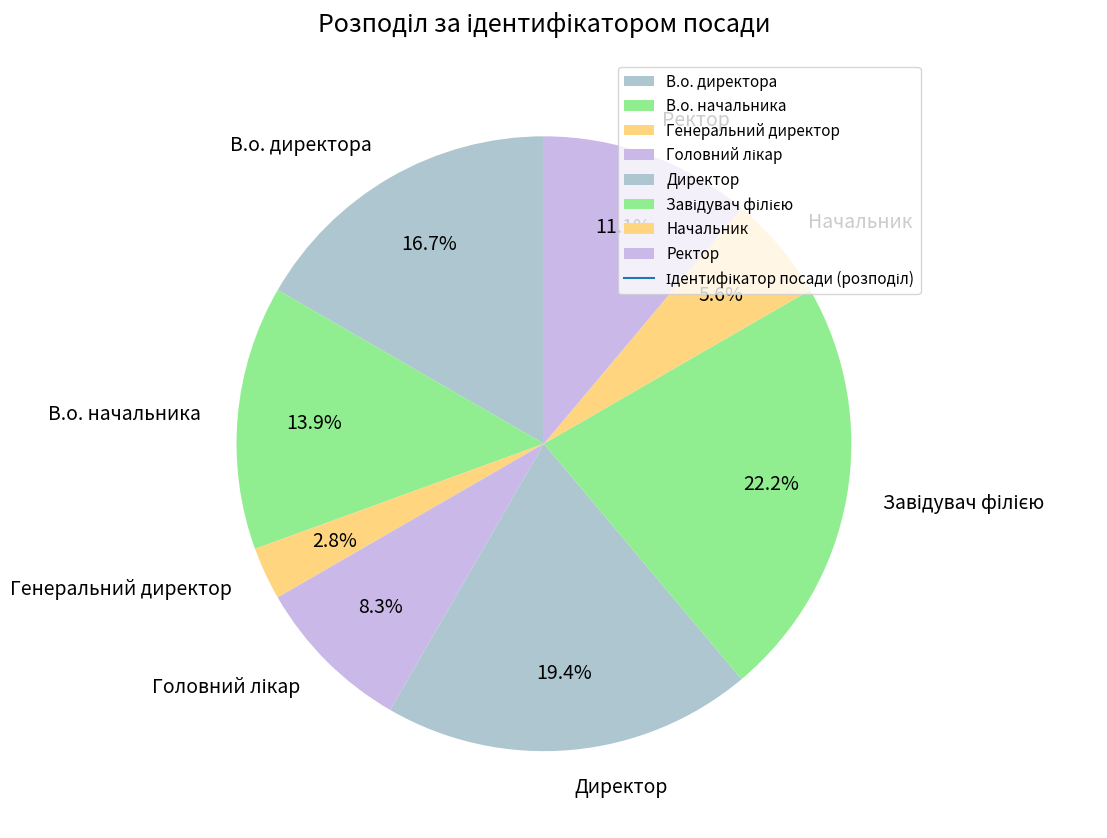

Is it true that Директор is 19% of the pie?

True